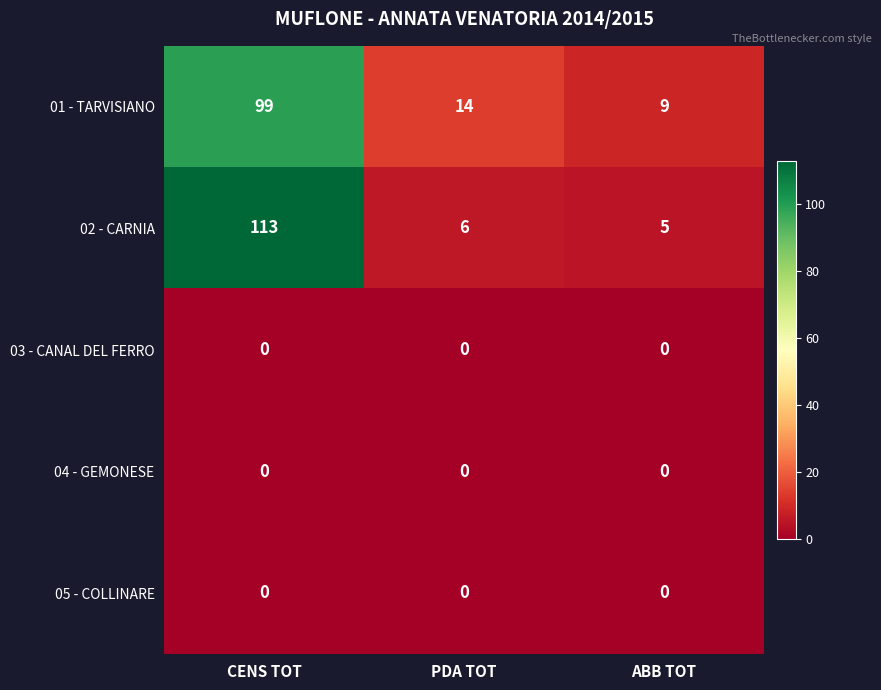

At which category does the chart reach its peak across all series?

CENS TOT